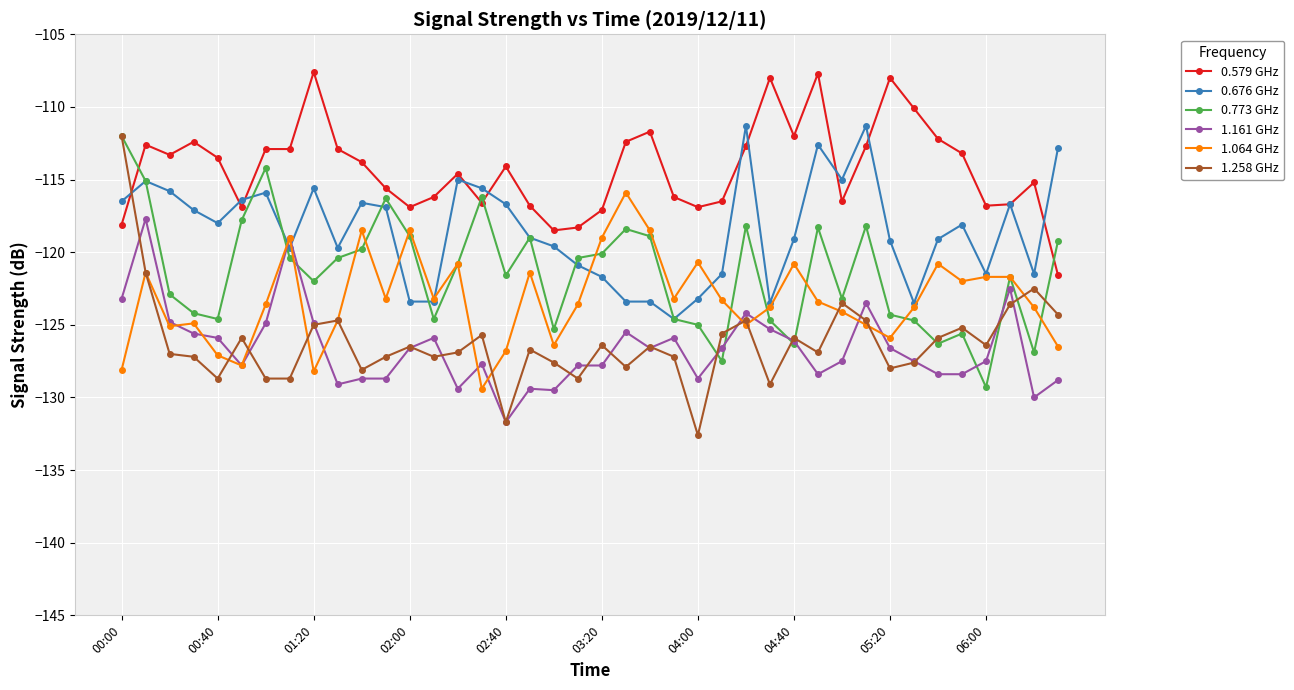

What is the value of the 0.579 GHz point at the 7th from the left?

-112.9